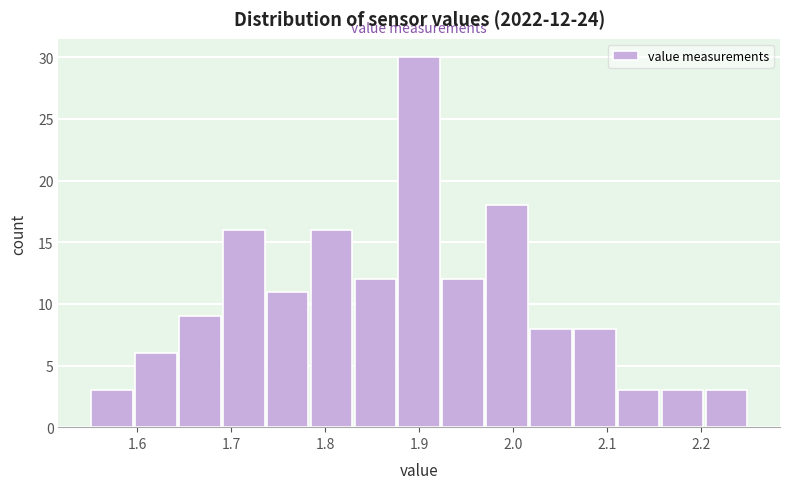

Which range on the x-axis has the tallest bar?

1.88 to 1.92